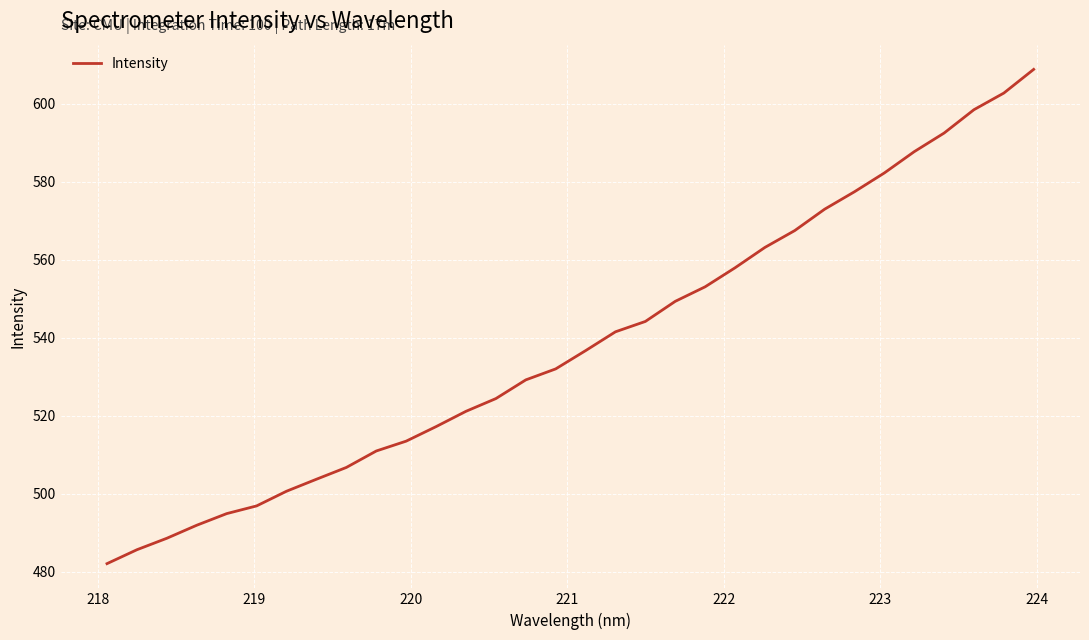

What is the smallest value displayed?

482.0